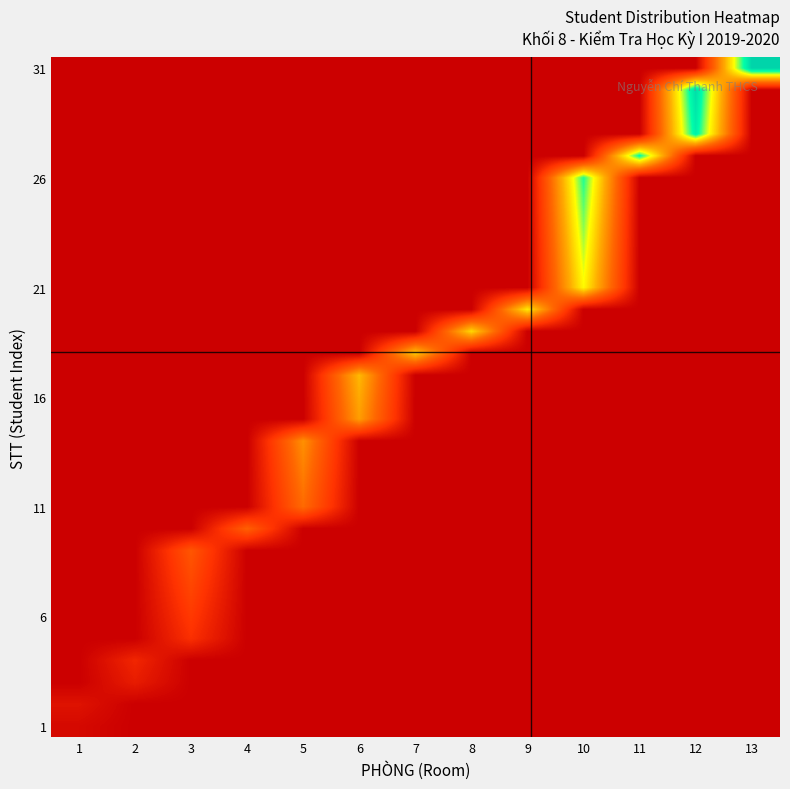

At which category is the sum across all series the highest?

10